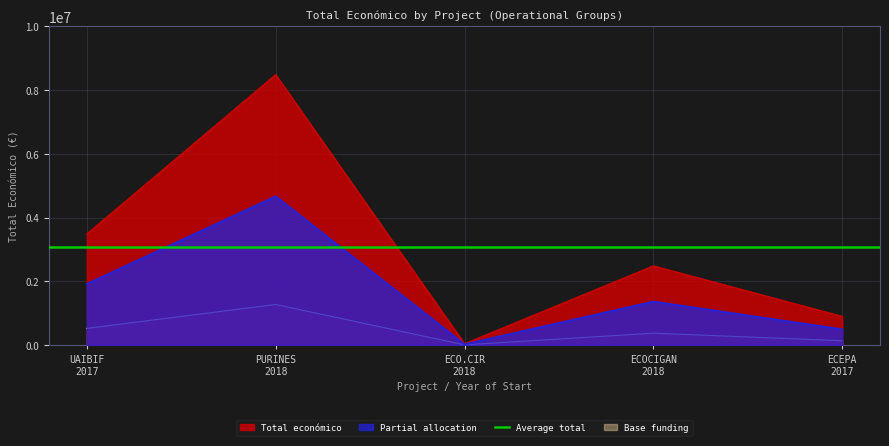

Rank the categories by value from highest to lowest.

PURINES 2018, UAIBIF 2017, ECOCIGAN 2018, ECEPA 2017, ECO.CIR 2018